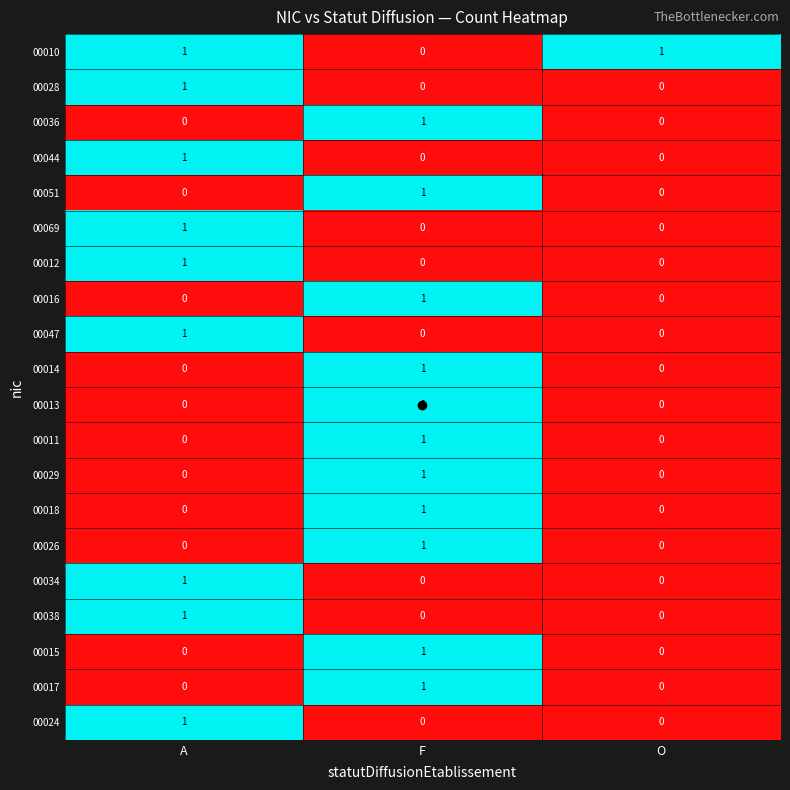

How many 00016 values are between 0 and 1?

3